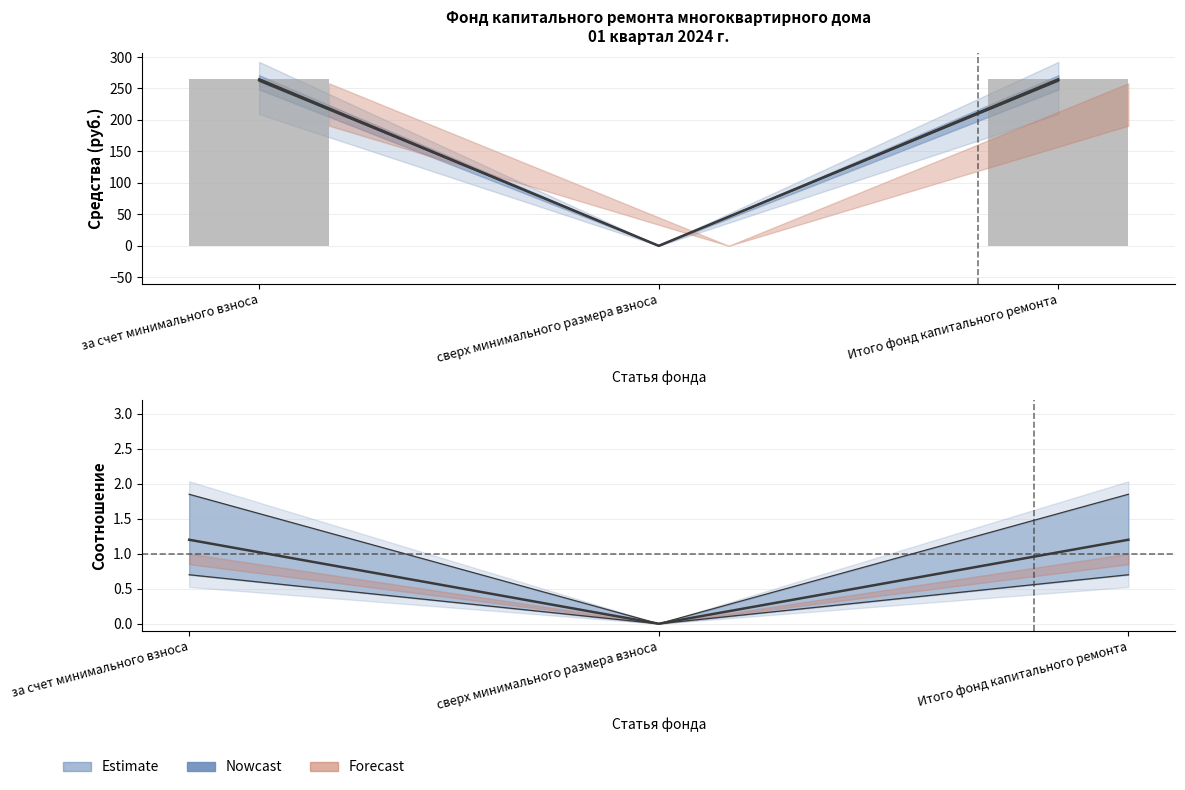

Rank the categories by value from lowest to highest.

сверх минимального размера взноса, за счет минимального взноса, Итого фонд капитального ремонта